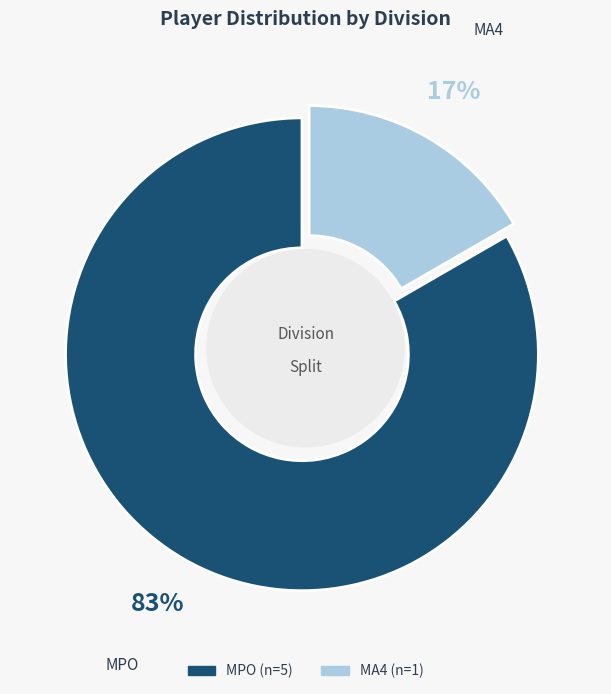

Which slice represents more than half of the pie?

MPO